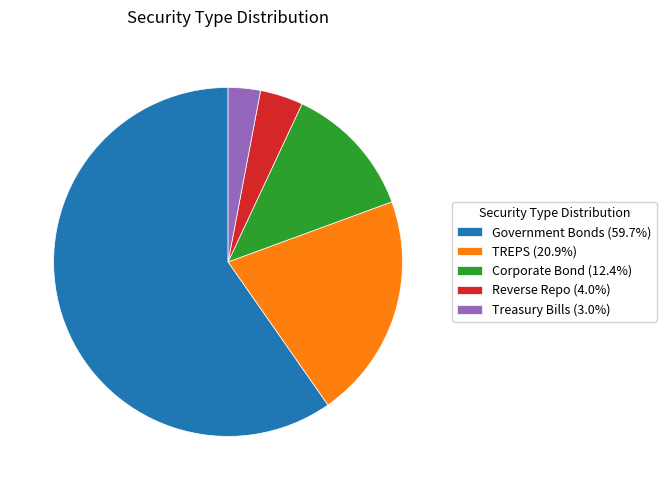

Is the sum of Corporate Bond (12.4%) and Treasury Bills (3.0%) greater than half?

No